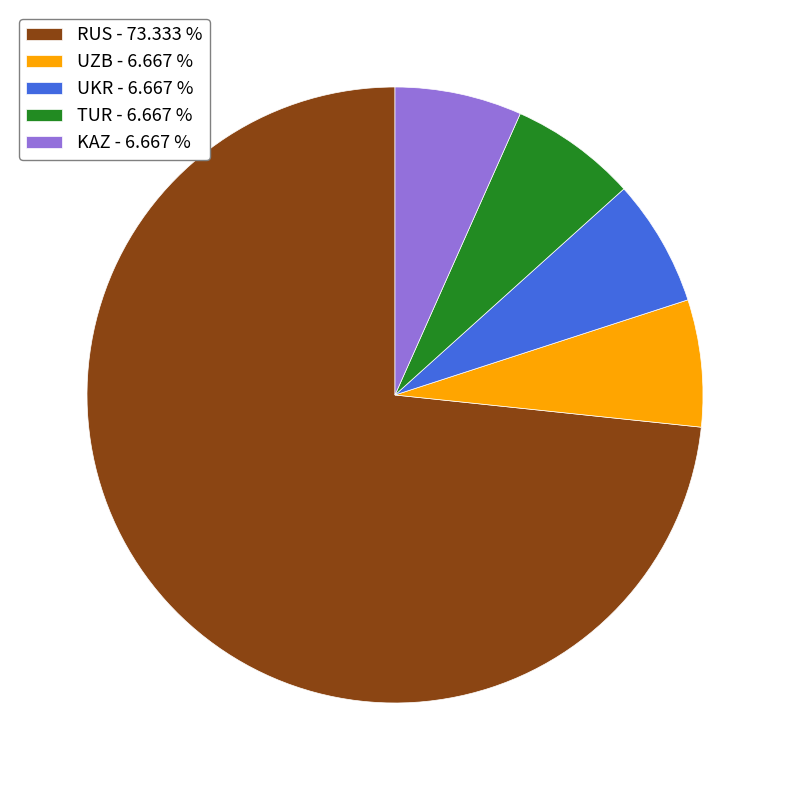

How many slices are in this pie chart?

5